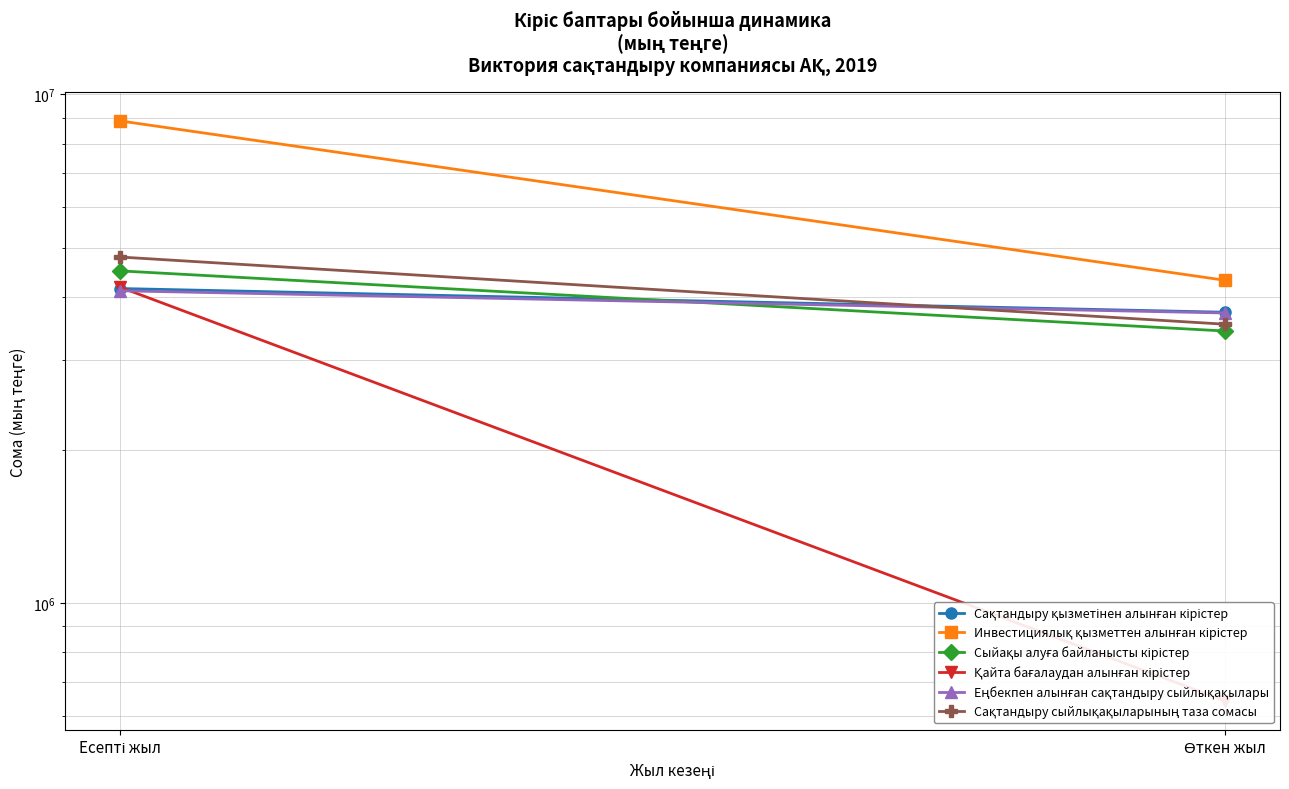

At which category is the sum across all series the highest?

Есепті жыл